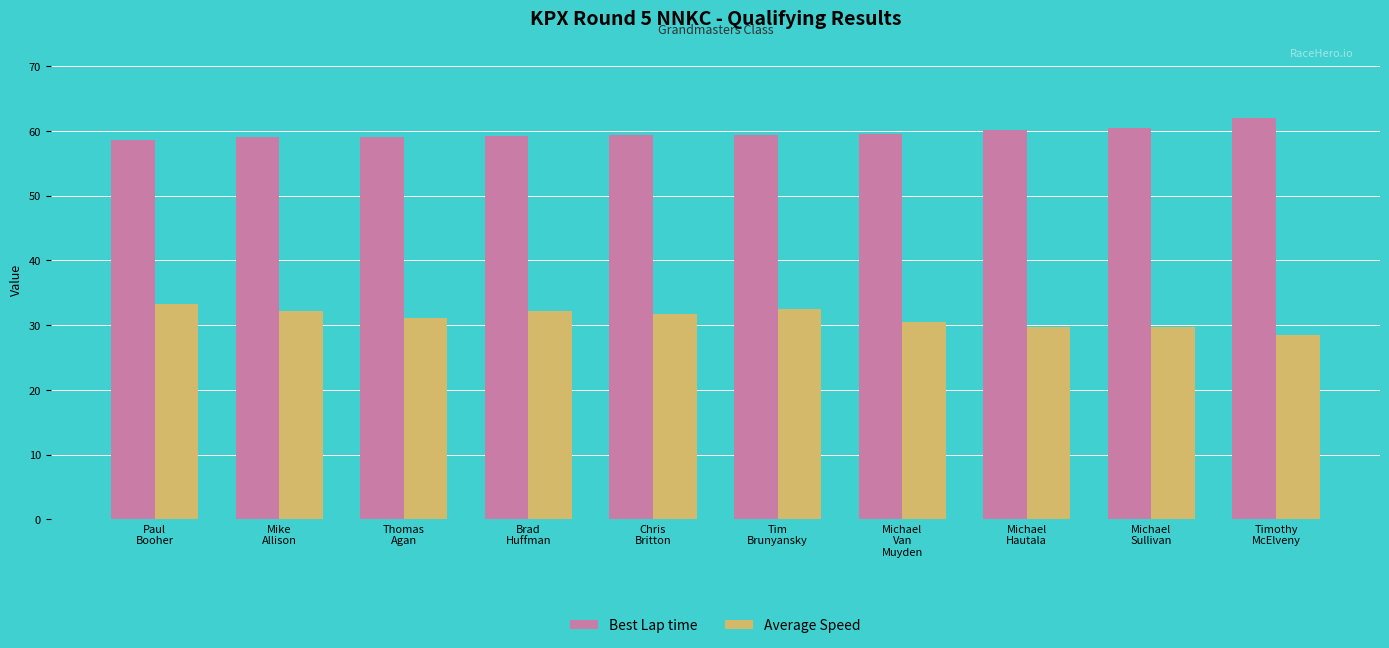

What is the difference between the highest and lowest values at Tim
Brunyansky?

26.9